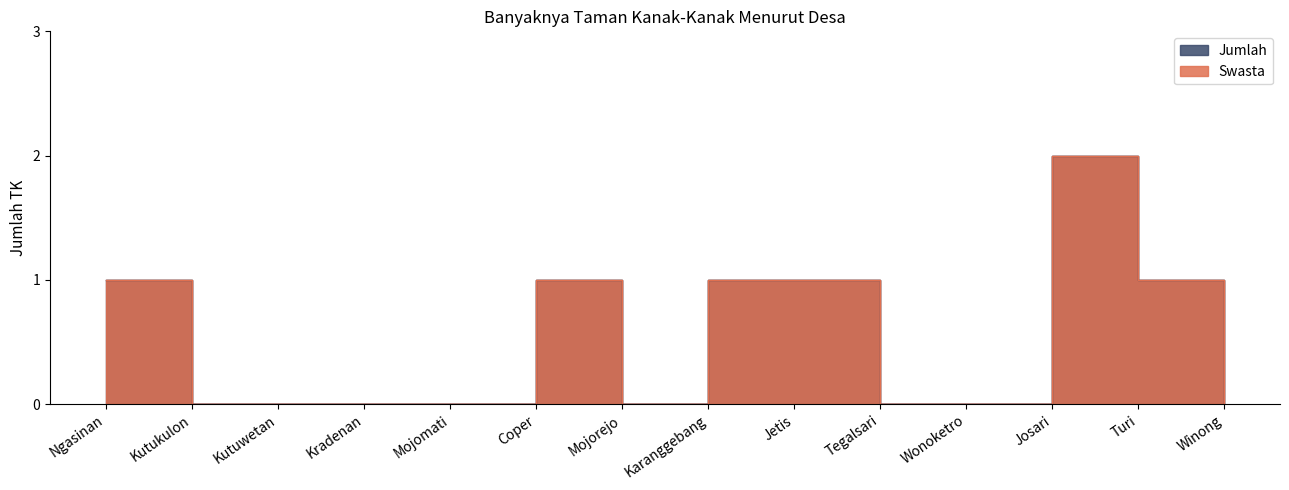

Is it true that Jumlah equals 1 at Mojomati?

False